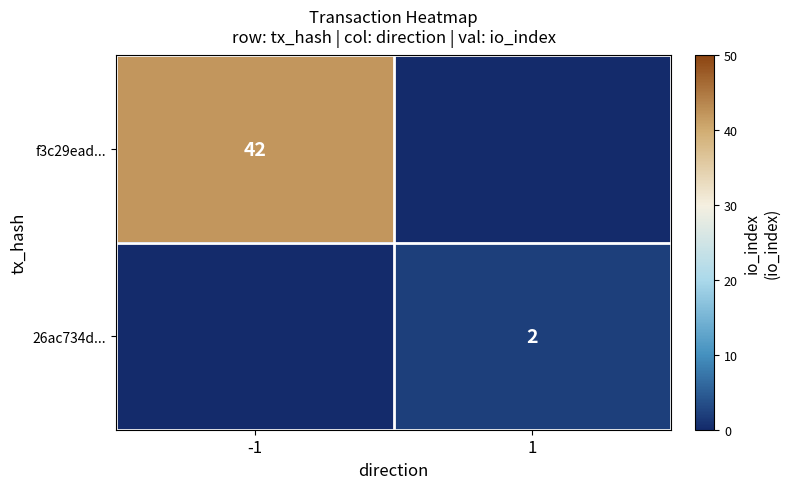

What is the spread (max minus min) of values at -1?

42